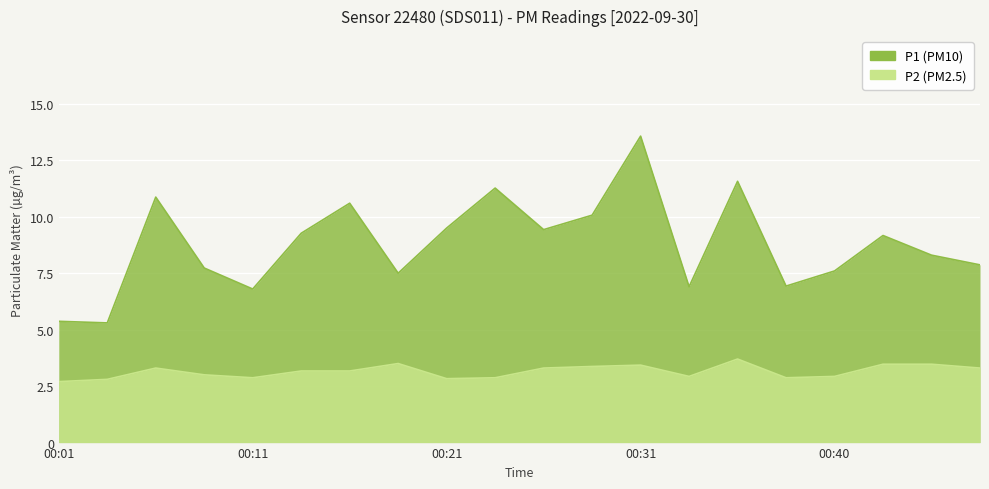

At 00:26, list the series in order from smallest to largest.

P2, P1